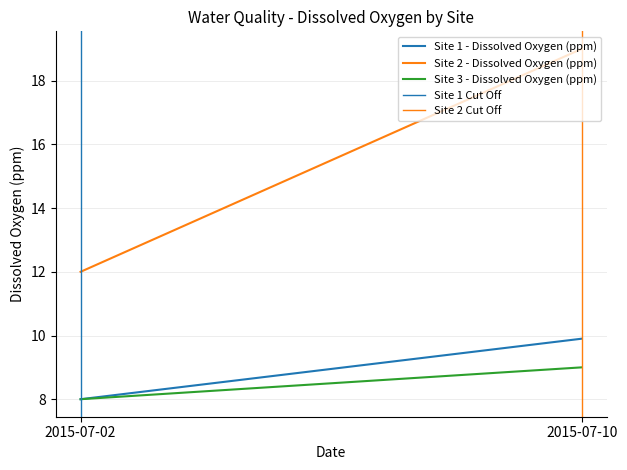

What is the sum of all Site 3 - Dissolved Oxygen (ppm) values?

17.0